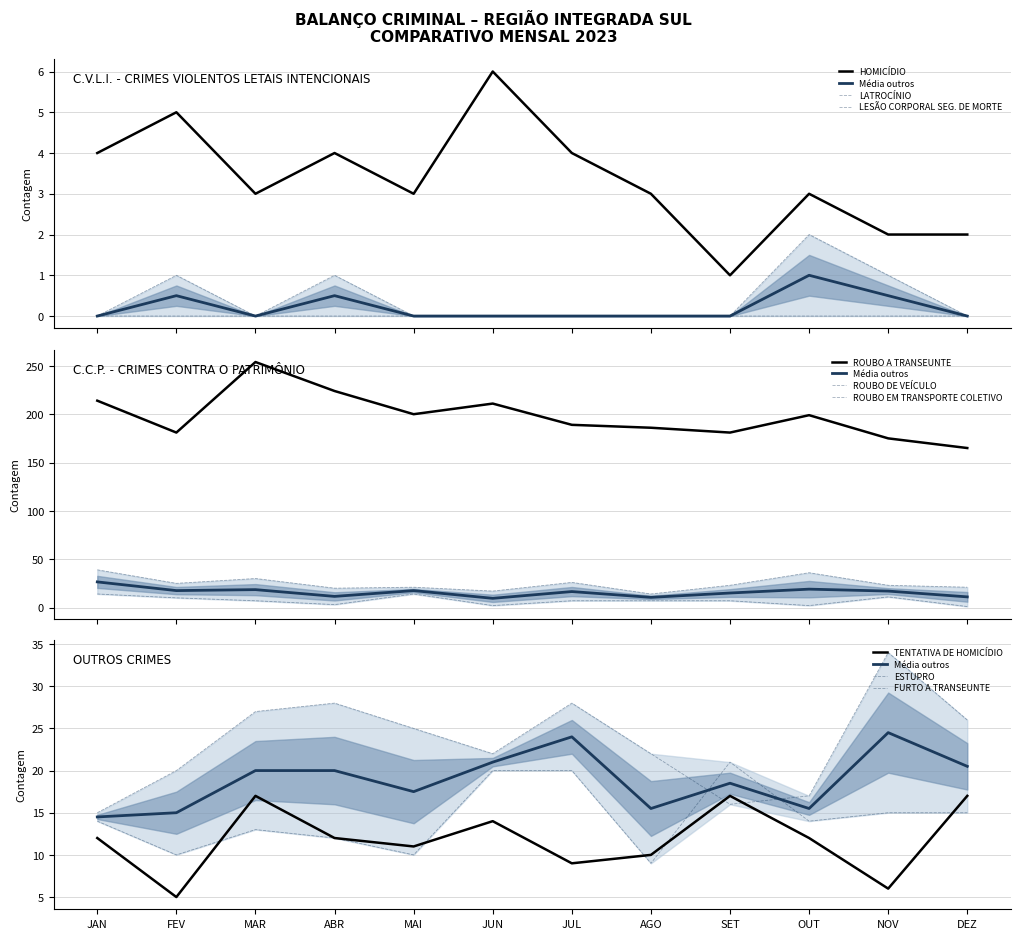

How many interior local valleys does the HOMICÍDIO series have?

3